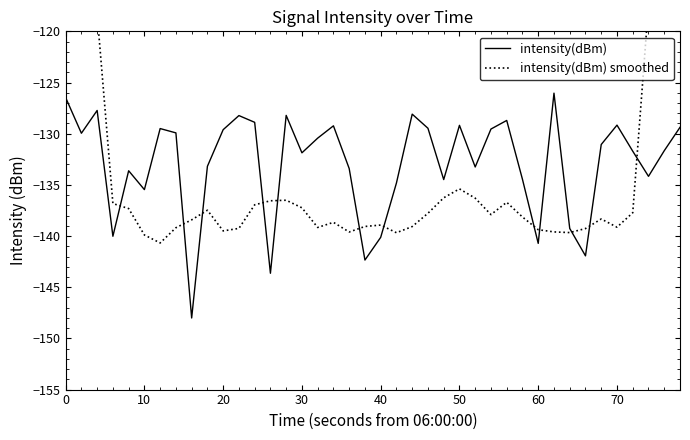

The intensity(dBm) series shows -185.9 at 10. True or false?

False